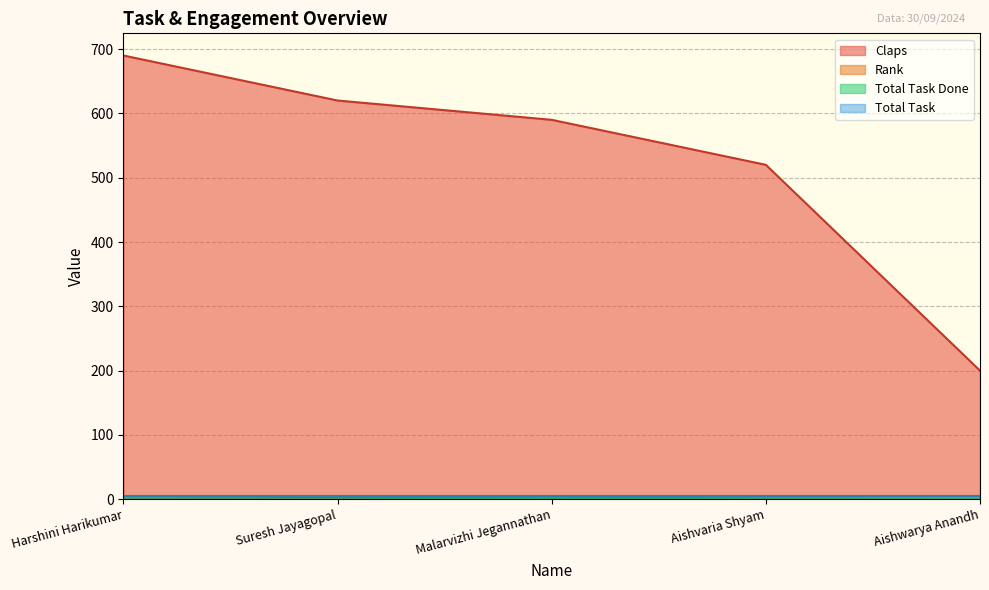

Which series changed the most between Aishvaria Shyam and Aishwarya Anandh?

Claps